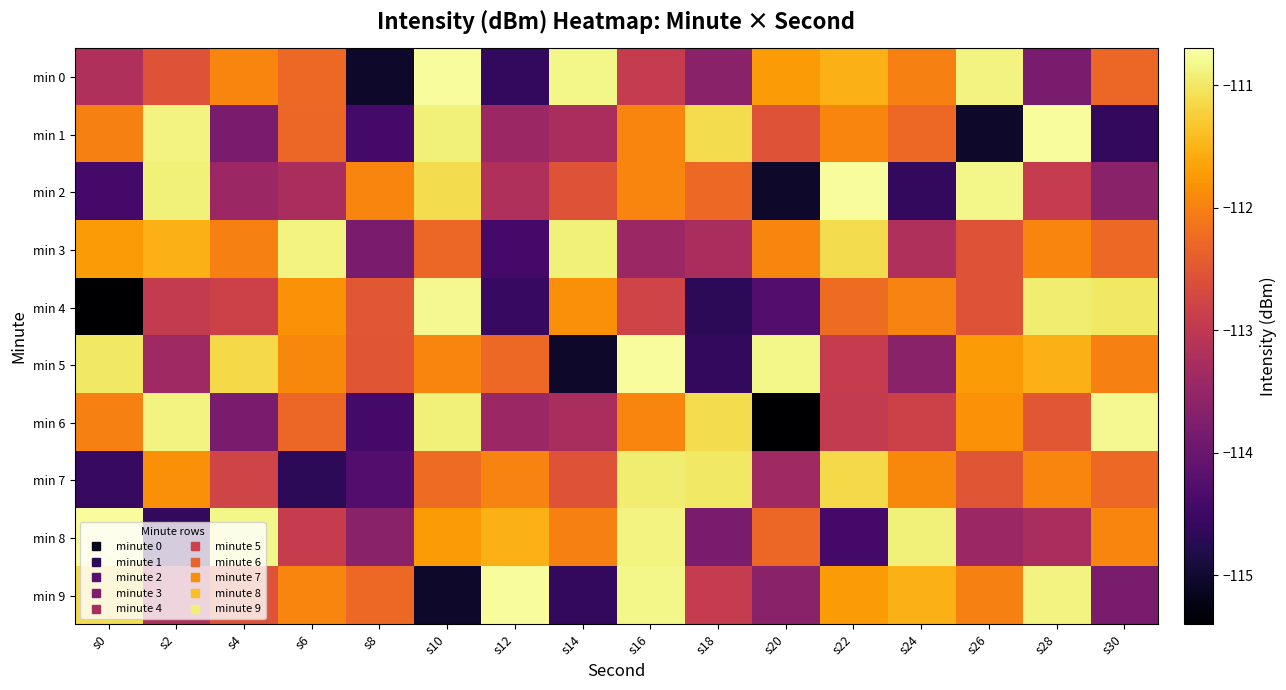

Which has a higher value, s22 or s26?

s26